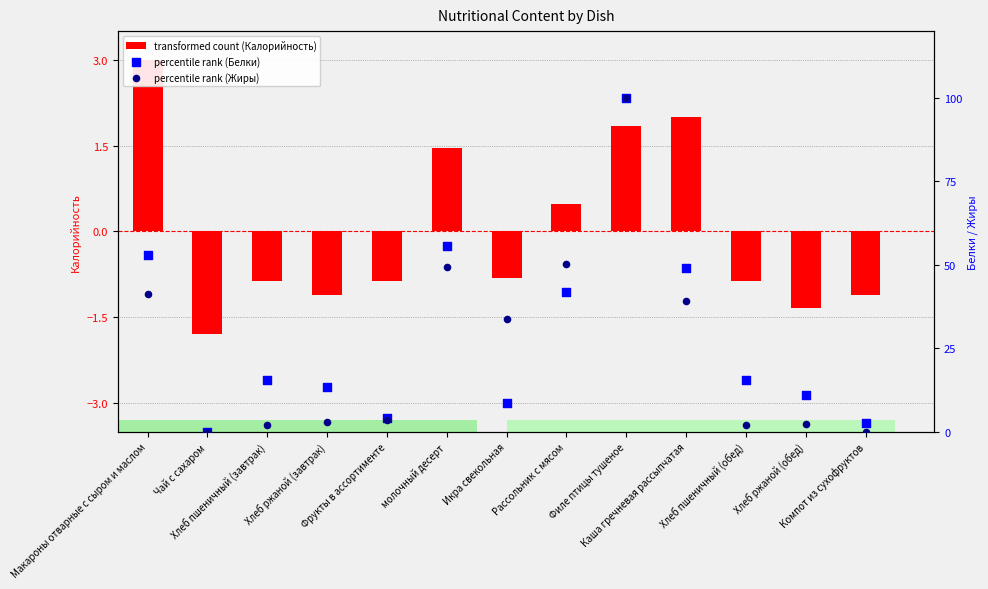

Which series has the largest total across all categories?

percentile rank (Белки)